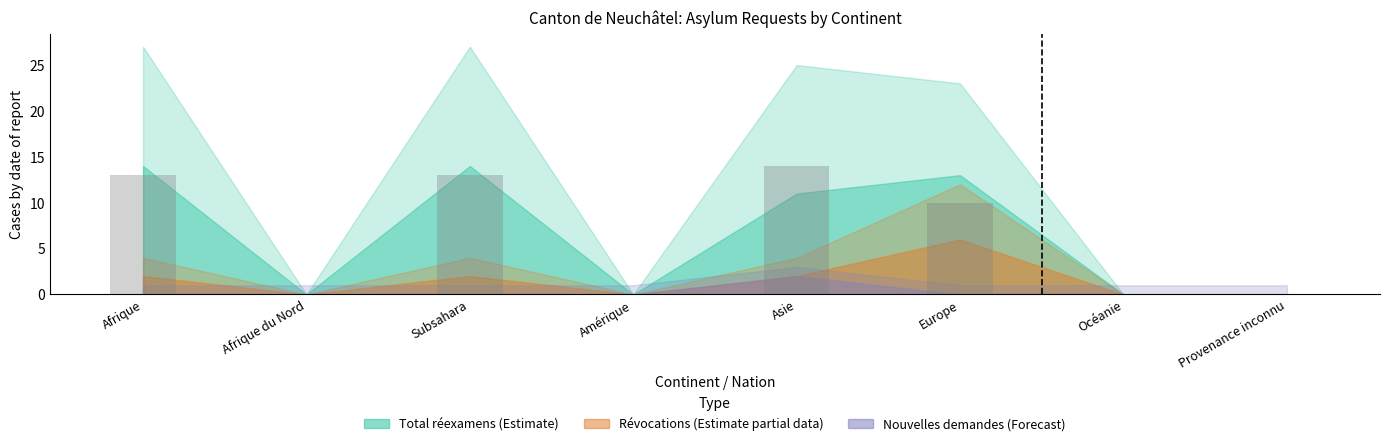

The chart shows a value of 17 at Afrique. True or false?

False